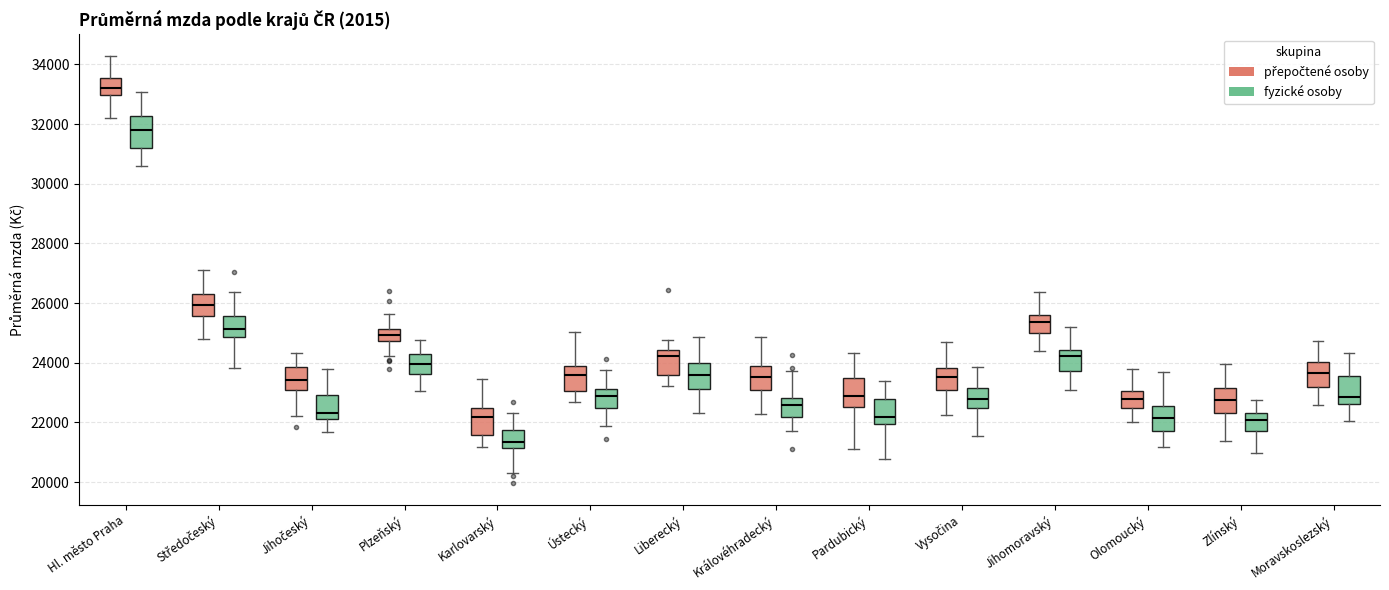

Which box's median line is the highest?

Hl. město Praha (přepočtené osoby)